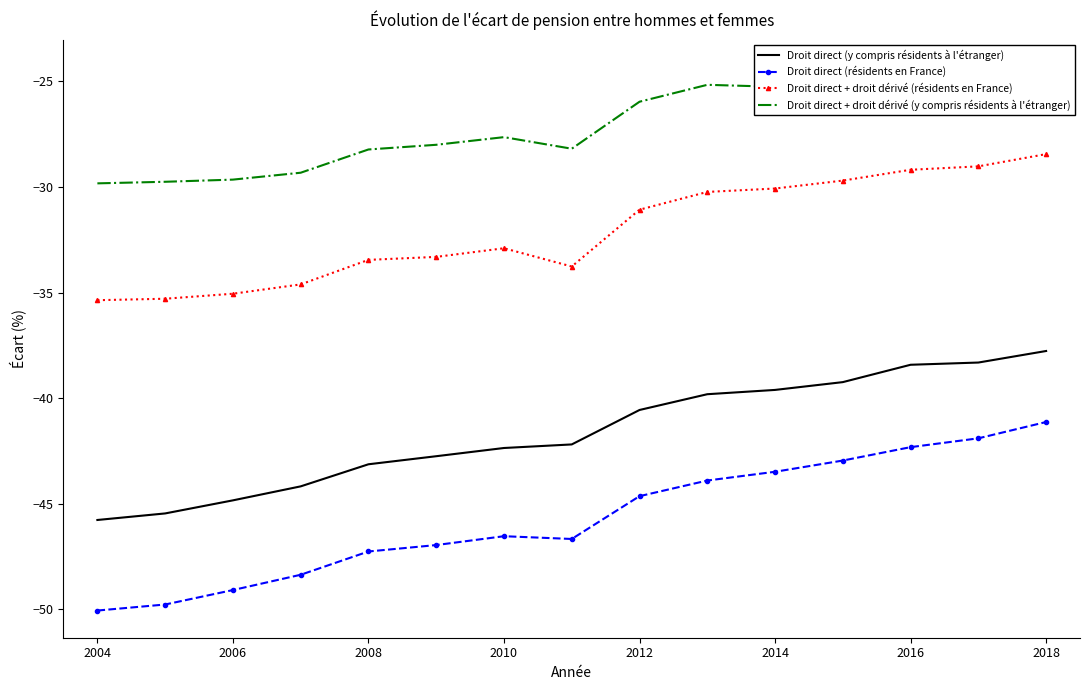

The Droit direct + droit dérivé (résidents en France) series shows -31.1 at 2012. True or false?

True